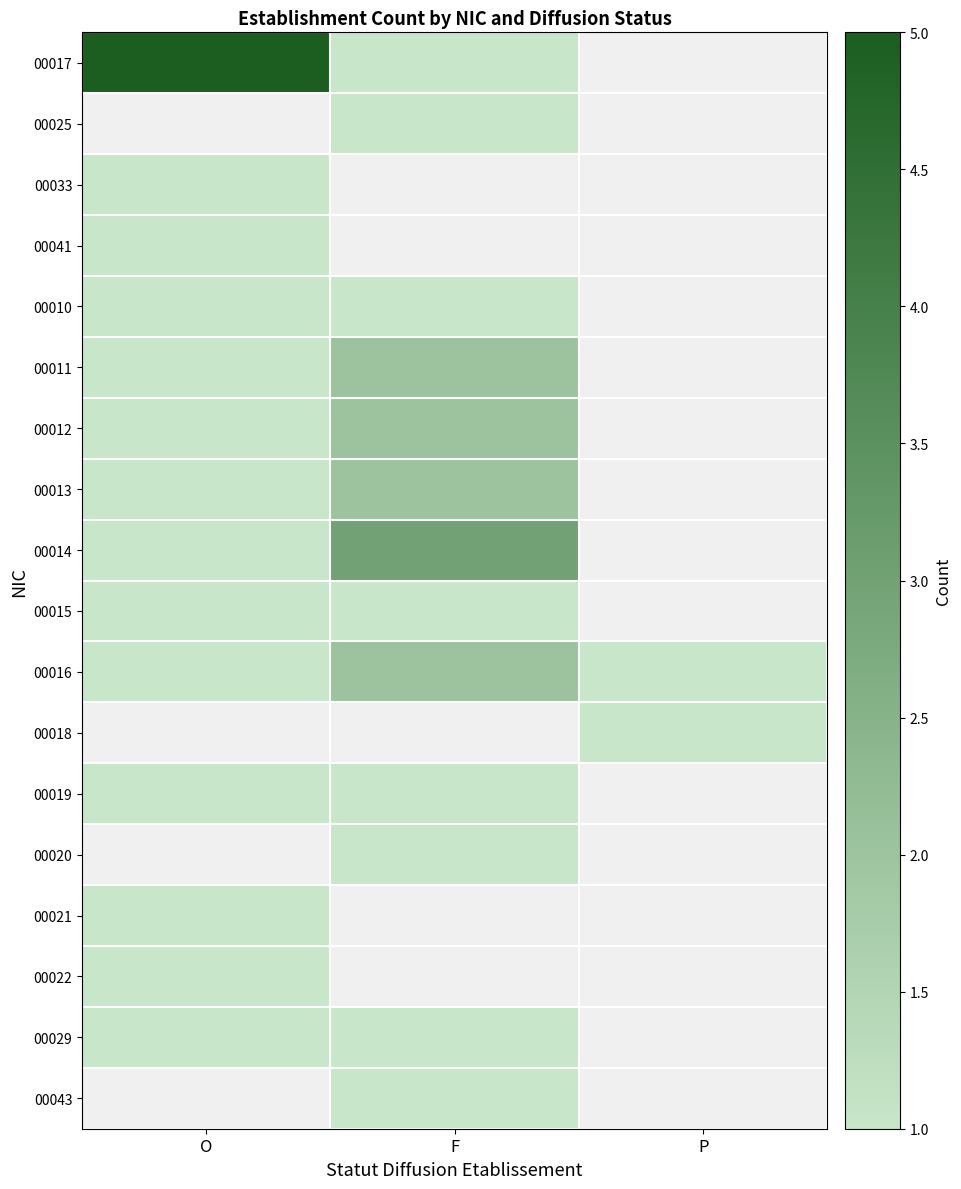

List the labels in order of 00015 value, largest first.

O, F, P